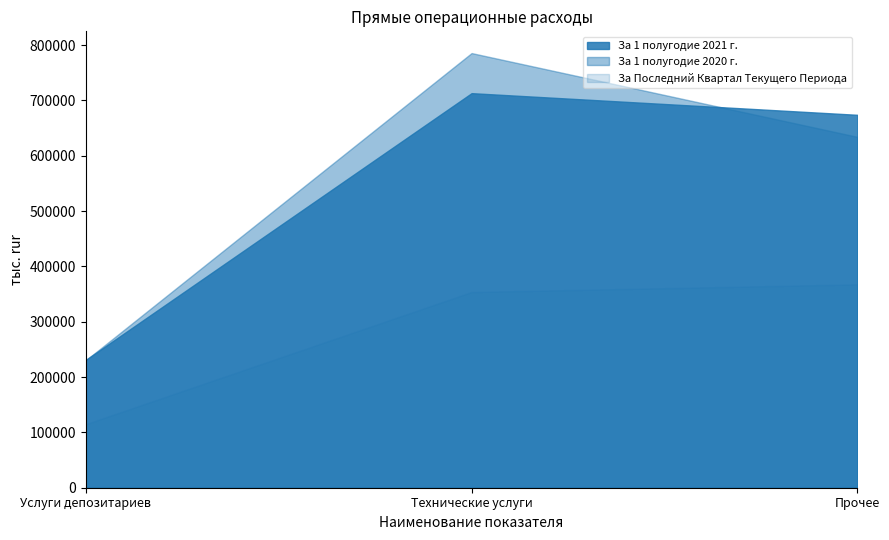

Reading left to right, transcribe all the data shown in this chart.

За 1 полугодие 2021 г.: 231101.7	713186.6	674023.4
За 1 полугодие 2020 г.: 230384.5	785641.8	634205.3
За Последний Квартал Текущего Периода: 114864.8	353721.5	367597.6